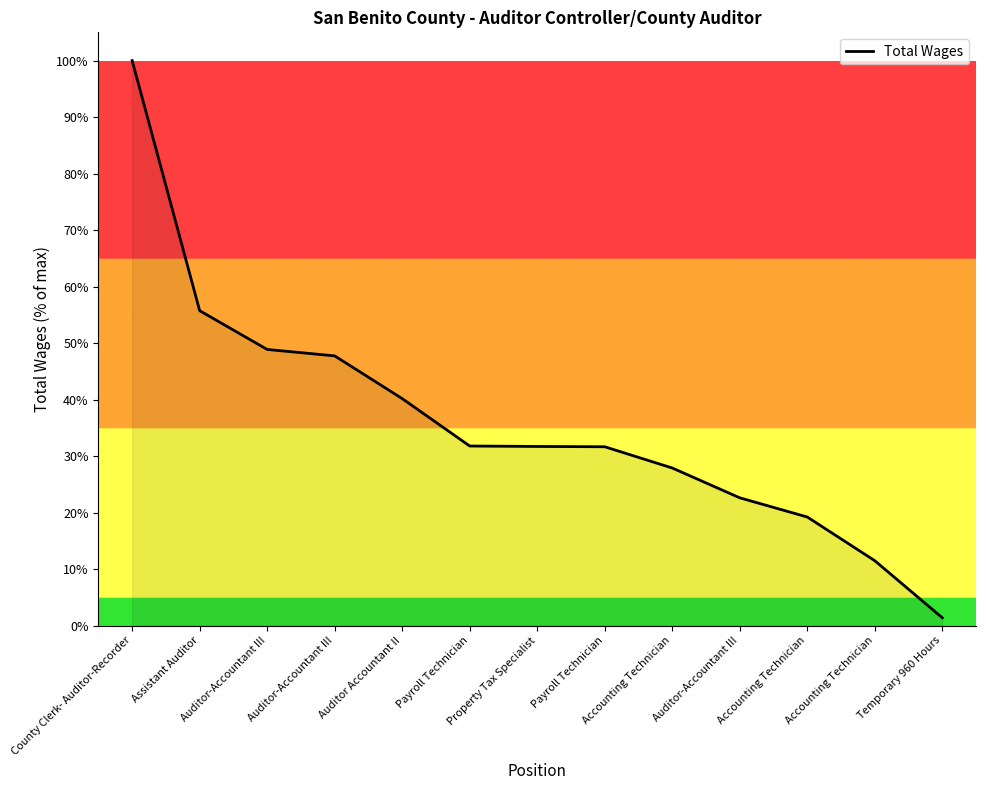

Reading right to left, list all the values displayed in this chart.

1.4	11.5	19.2	22.6	27.9	31.6	31.7	31.8	40.2	47.7	48.9	55.7	100.0